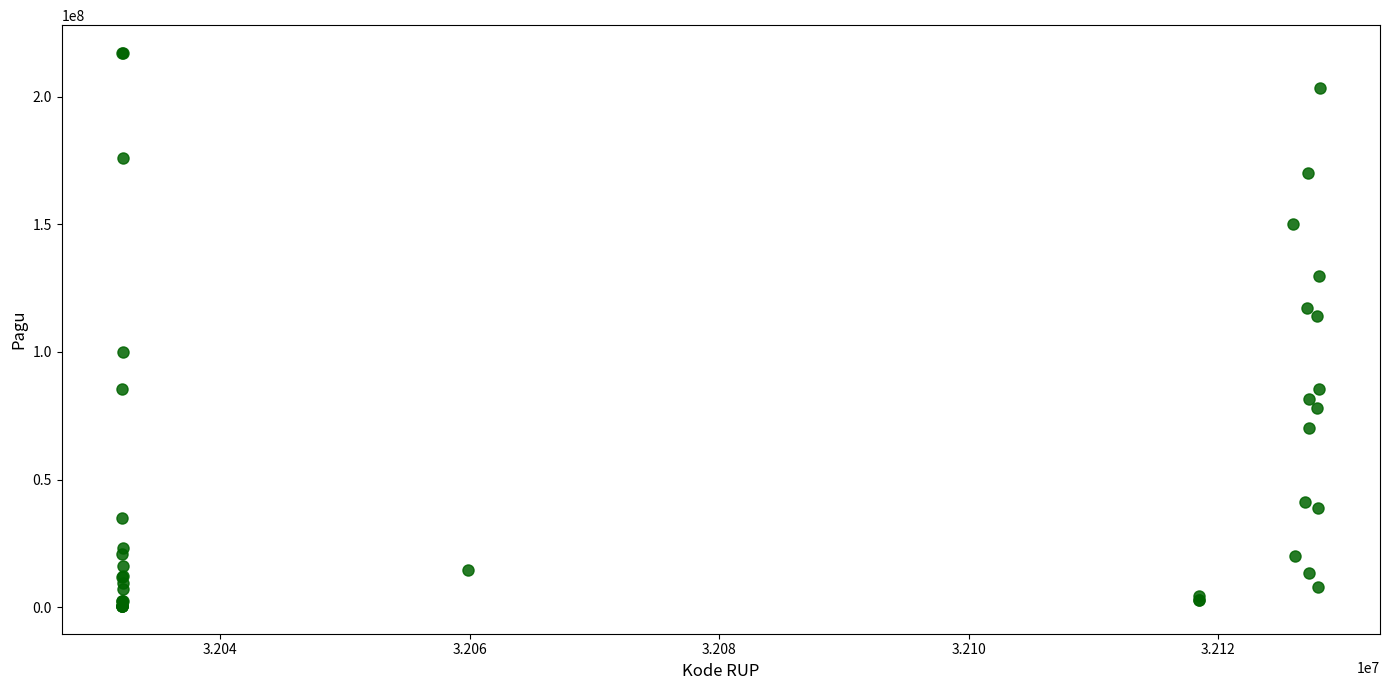

What Y value in the scatter plot is closest to 108830000?

114296000